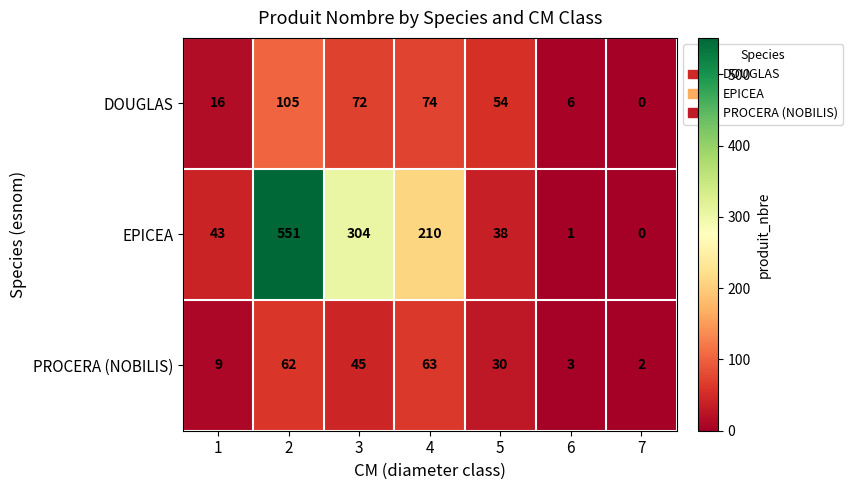

Reading left to right, extract all data points from this chart.

DOUGLAS: 16	105	72	74	54	6	0
EPICEA: 43	551	304	210	38	1	0
PROCERA (NOBILIS): 9	62	45	63	30	3	2